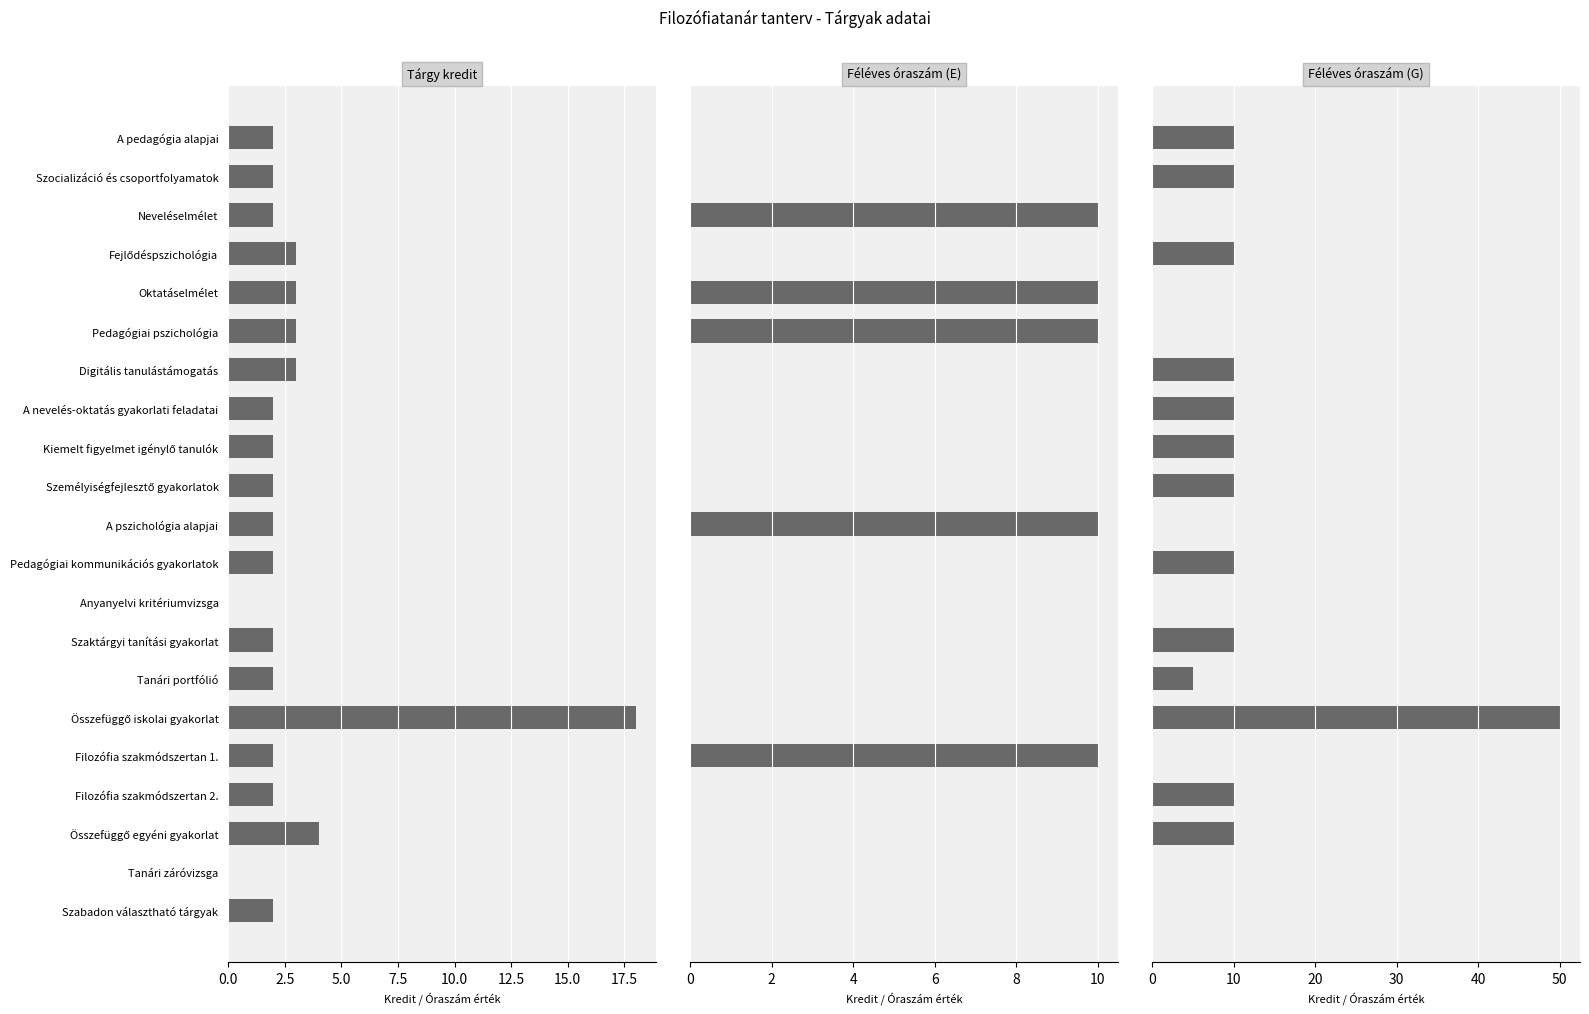

What are all the series names shown in the legend?

Tárgy kredit, Féléves óraszám (E), Féléves óraszám (G)